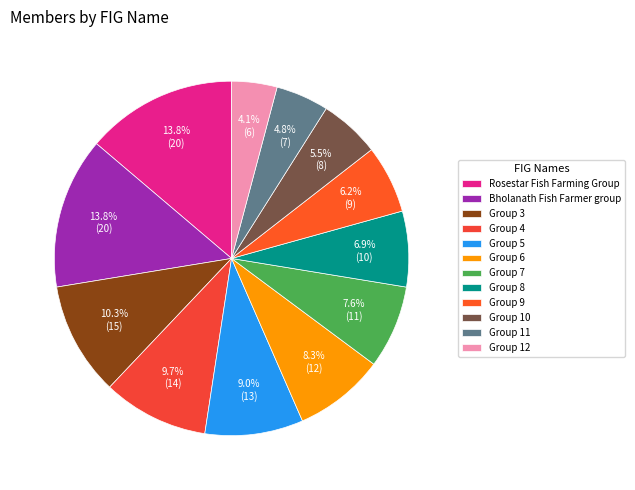

Which category has the smallest portion of the pie?

Group 12